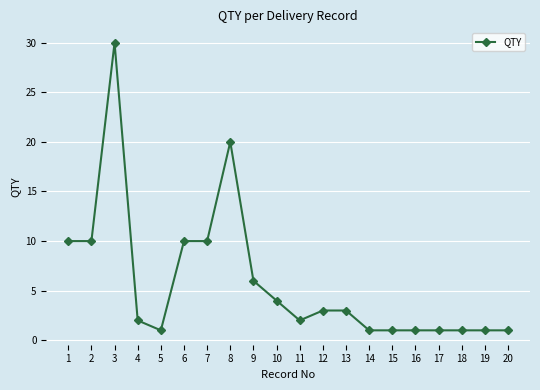

True or false: there are more than 0 points higher than both neighbors.

True